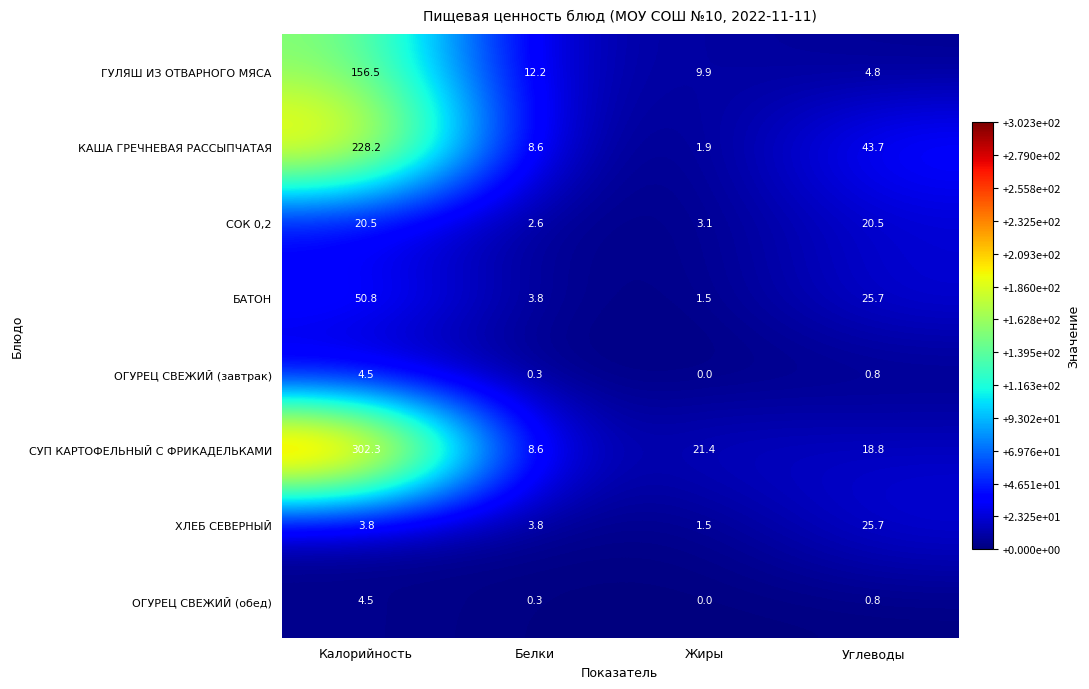

What is the difference between the highest and lowest values at Калорийность?

298.5